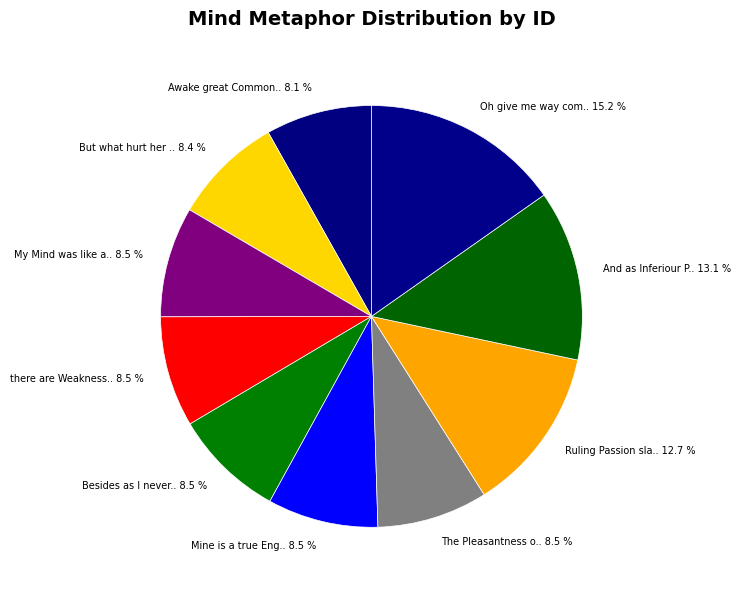

How many slices are in this pie chart?

10